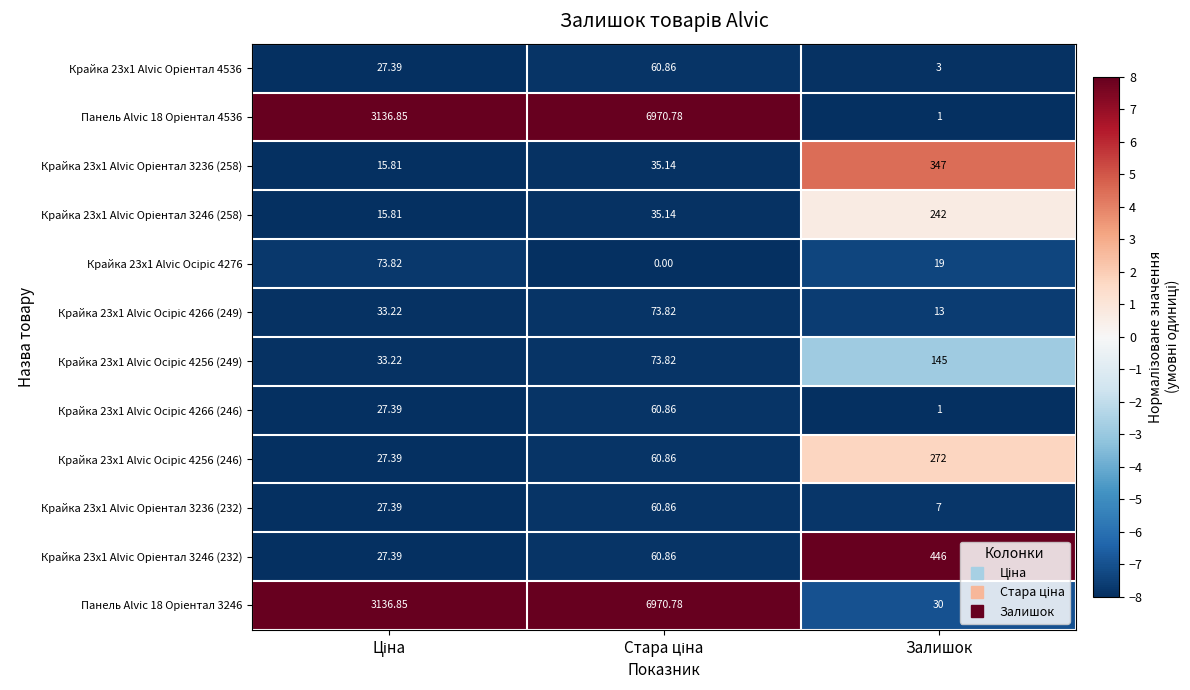

How many series are shown in this chart?

12